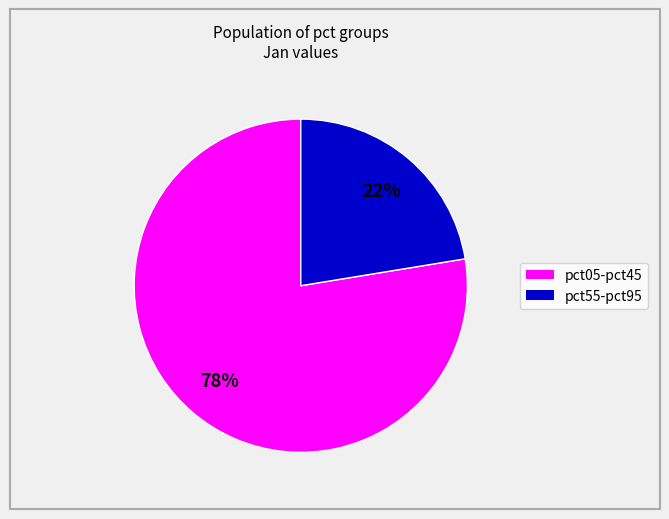

Is there any slice that represents more than half of the pie?

Yes